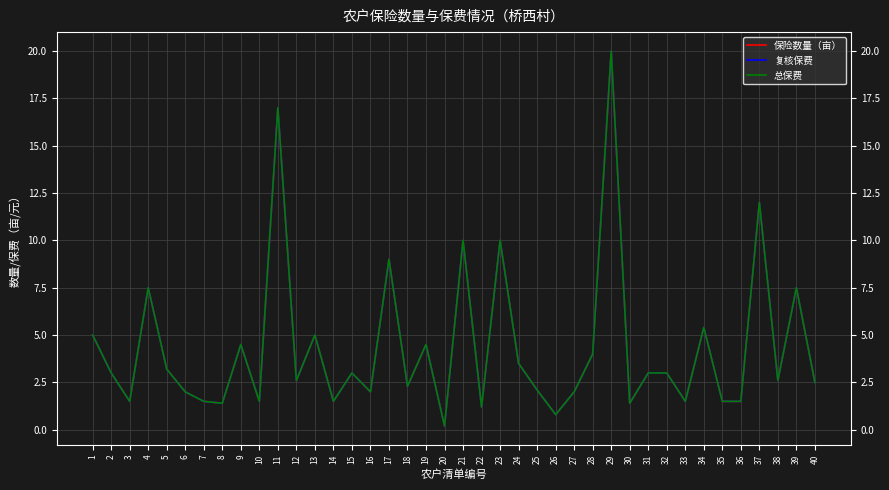

Does the chart have visible grid lines?

Yes